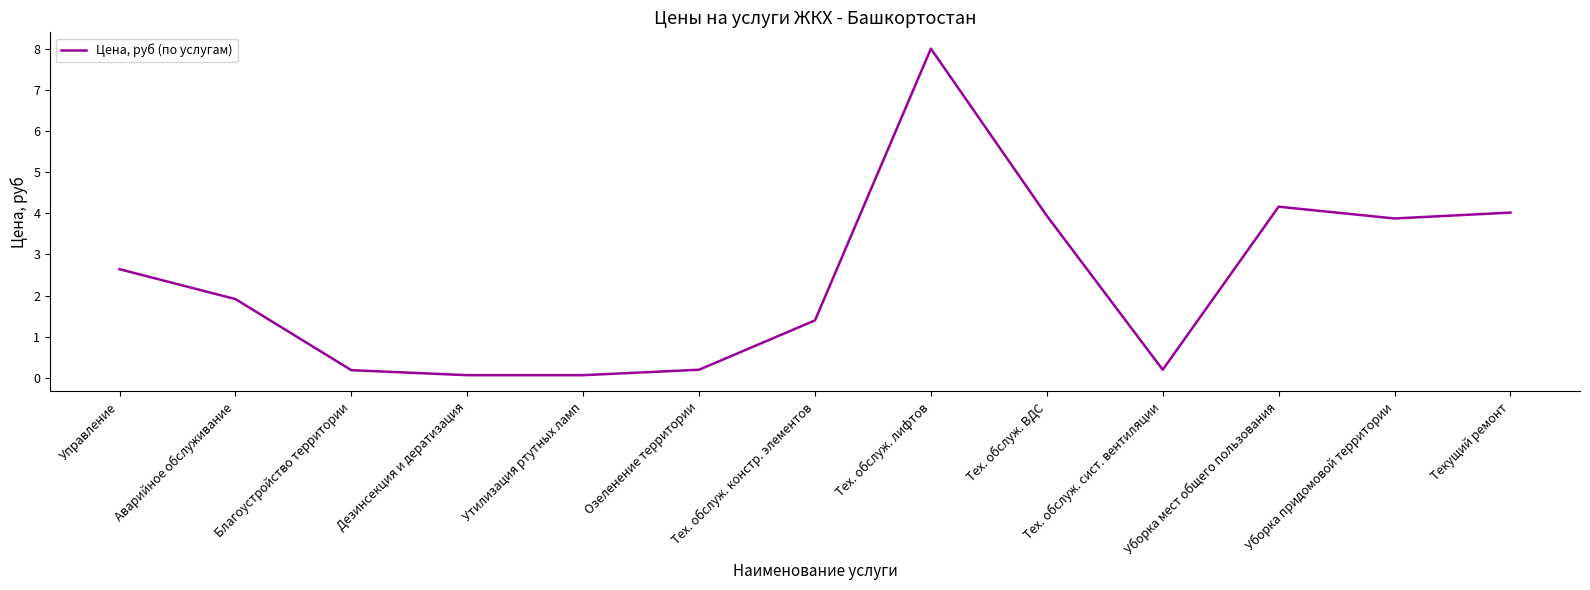

Between Тех. обслуж. ВДС and Благоустройство территории, which is larger?

Тех. обслуж. ВДС